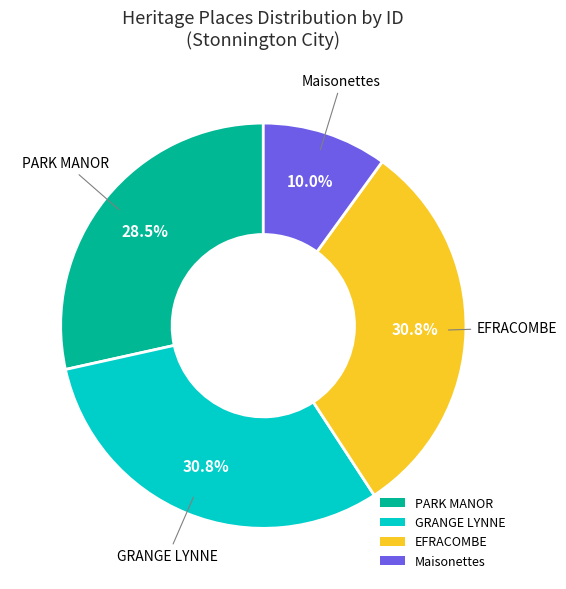

Is there any slice that represents more than half of the pie?

No